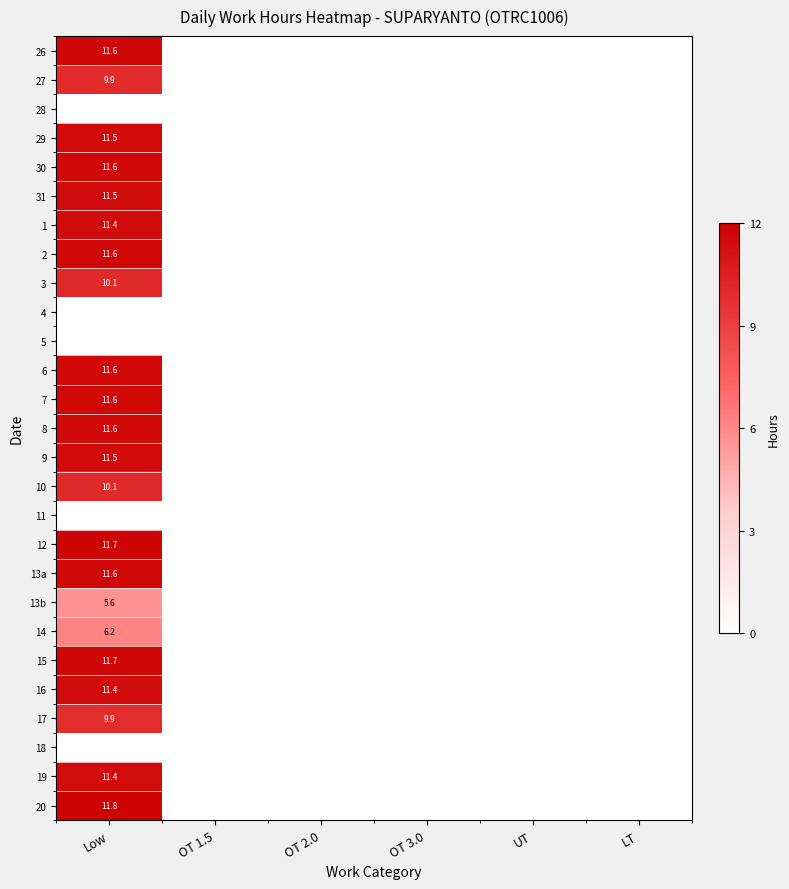

Which has a higher value, OT 3.0 or UT?

OT 3.0